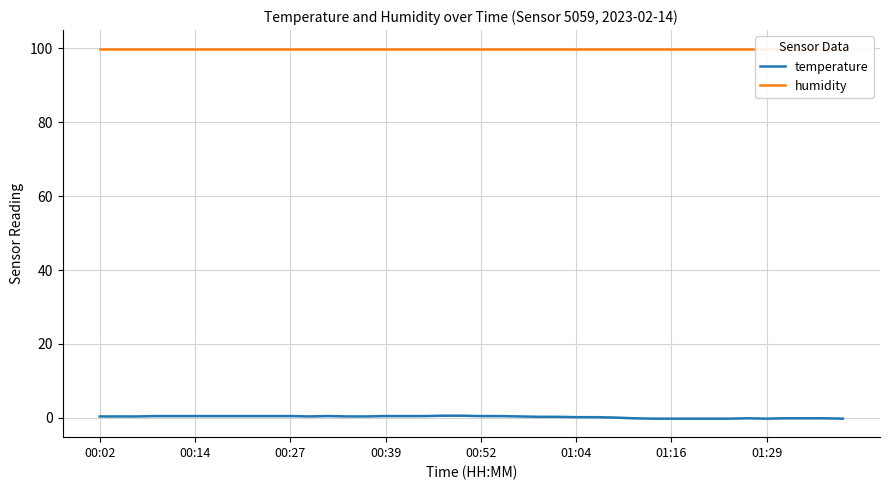

True or false: humidity and temperature intersect in this chart.

False